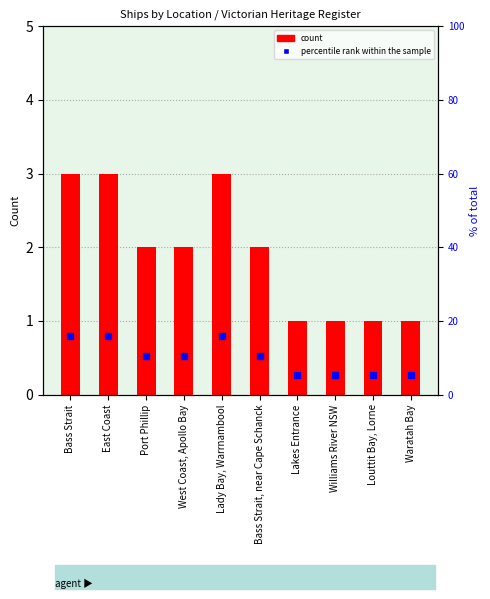

What is the total value across all series at Bass Strait, near Cape Schanck?

12.5